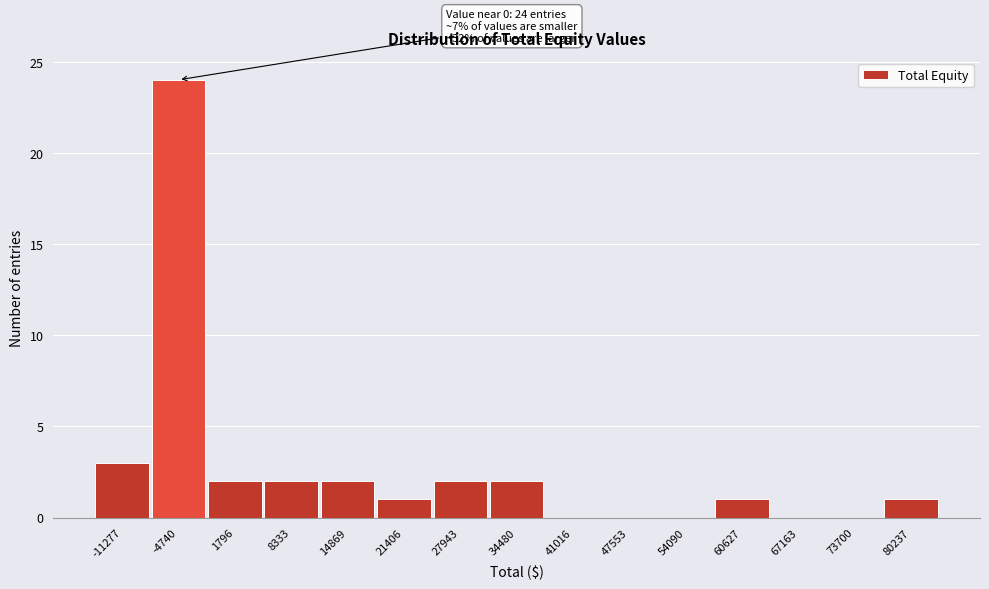

Reading right to left, transcribe all the data shown in this chart.

80237=1	73700=0	67163=0	60627=1	54090=0	47553=0	41016=0	34480=2	27943=2	21406=1	14869=2	8333=2	1796=2	-4740=24	-11277=3